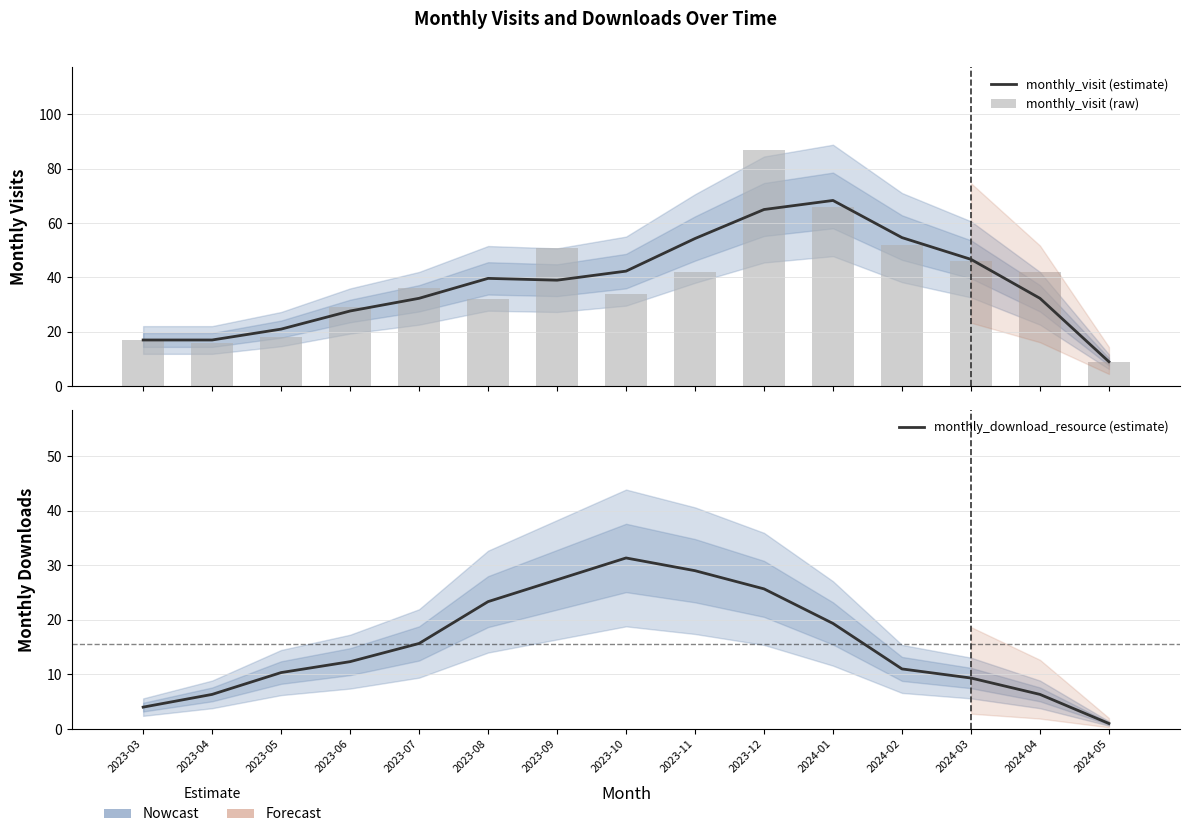

Is it true that monthly_visit (raw) equals 52.0 at 2024-02?

True